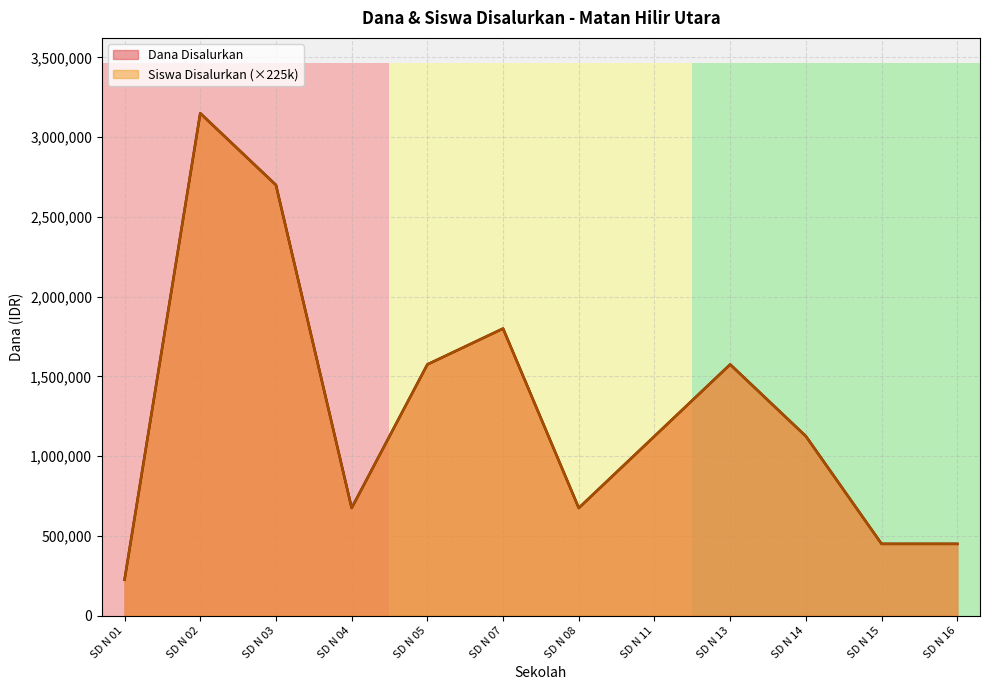

Reading right to left, what are all the values shown in this chart?

Dana Disalurkan: SD N 16=450000	SD N 15=450000	SD N 14=1125000	SD N 13=1575000	SD N 11=1125000	SD N 08=675000	SD N 07=1800000	SD N 05=1575000	SD N 04=675000	SD N 03=2700000	SD N 02=3150000	SD N 01=225000
Siswa Disalurkan: SD N 16=450000	SD N 15=450000	SD N 14=1125000	SD N 13=1575000	SD N 11=1125000	SD N 08=675000	SD N 07=1800000	SD N 05=1575000	SD N 04=675000	SD N 03=2700000	SD N 02=3150000	SD N 01=225000